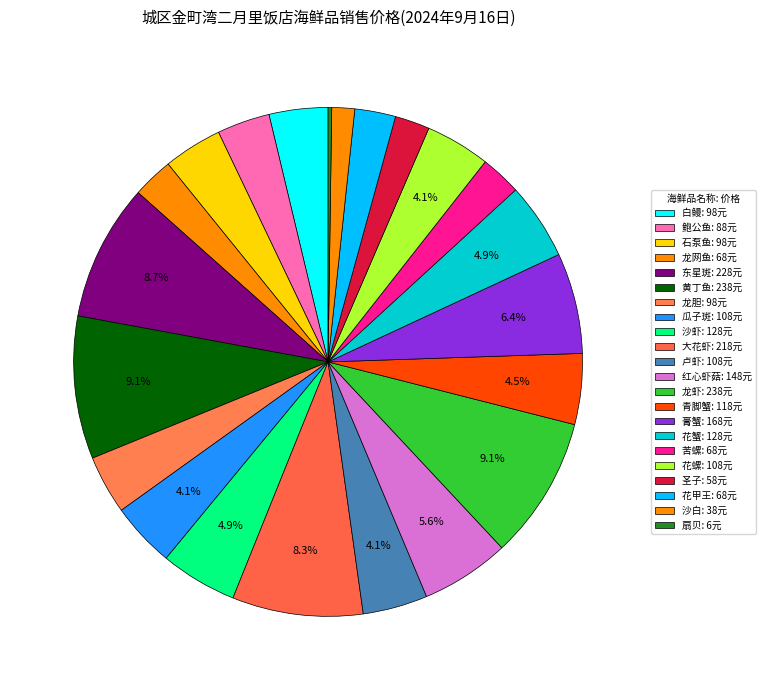

Does 龙虾 represent more than half of the total?

No